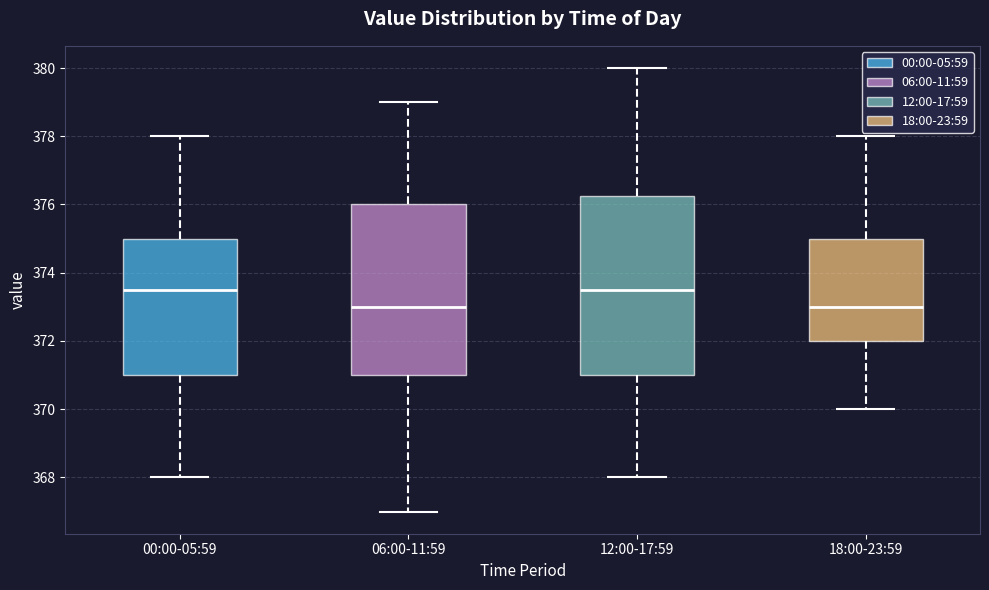

Where does the lower whisker of the box for 12:00-17:59 end on the y-axis? The values are not printed on the chart, so give them approximately, as read against the axis.

368.0